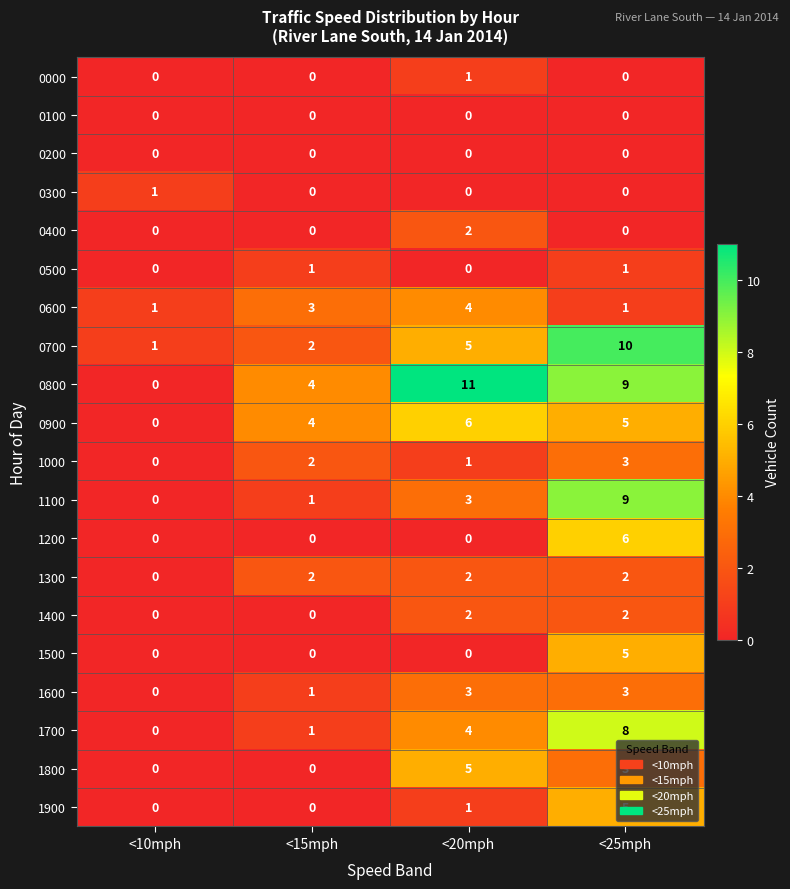

How many 0500 values are between 0 and 1?

4